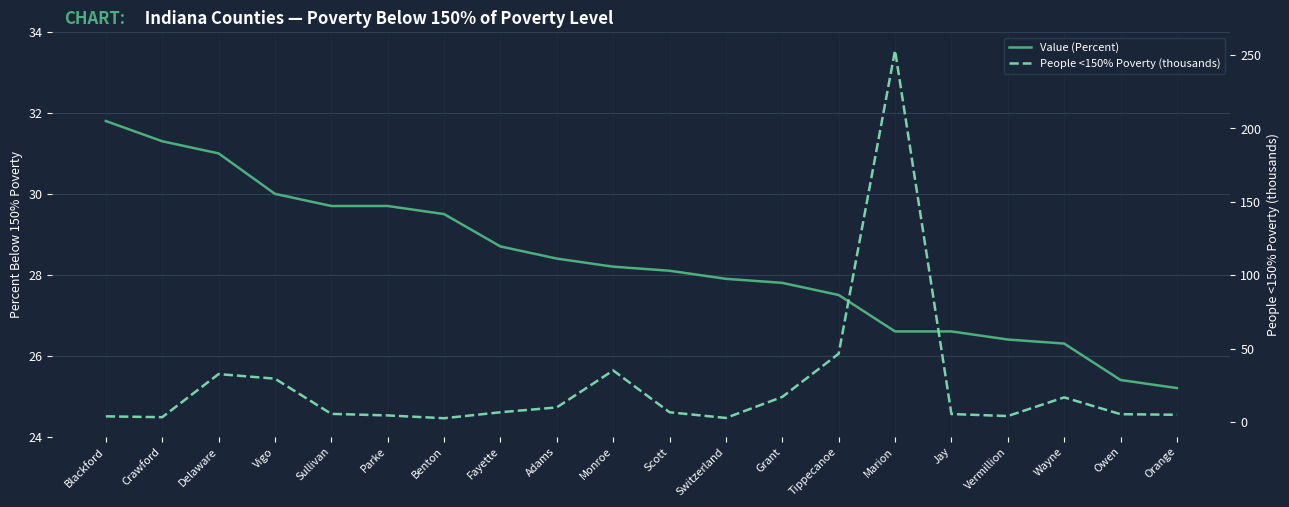

Rank the series by their maximum value, from lowest to highest.

Value (Percent), People <150% Poverty (thousands)